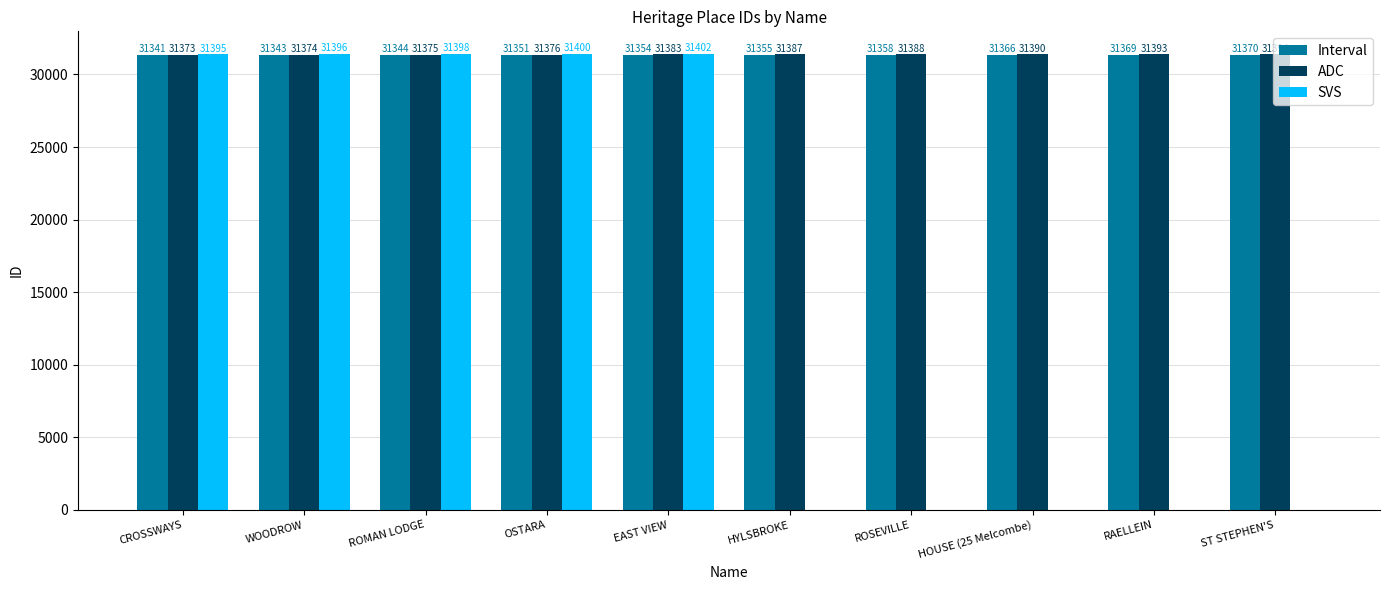

Where is ADC nearest to the value 31383?

EAST VIEW